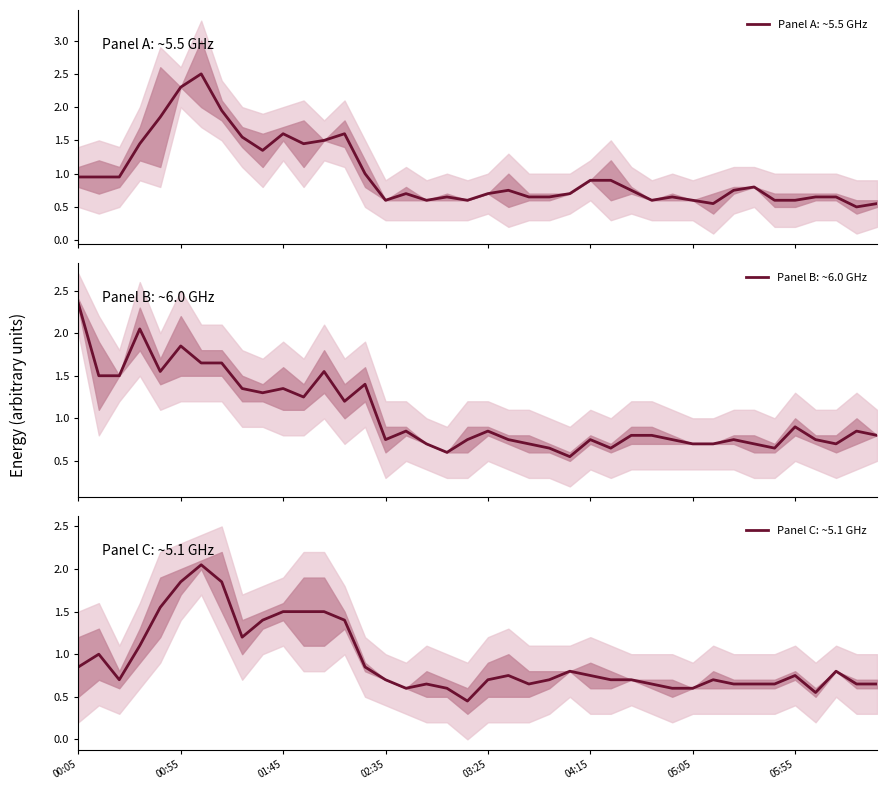

List the series in order of their peak value, lowest first.

Panel C: ~5.1 GHz, Panel B: ~6.0 GHz, Panel A: ~5.5 GHz